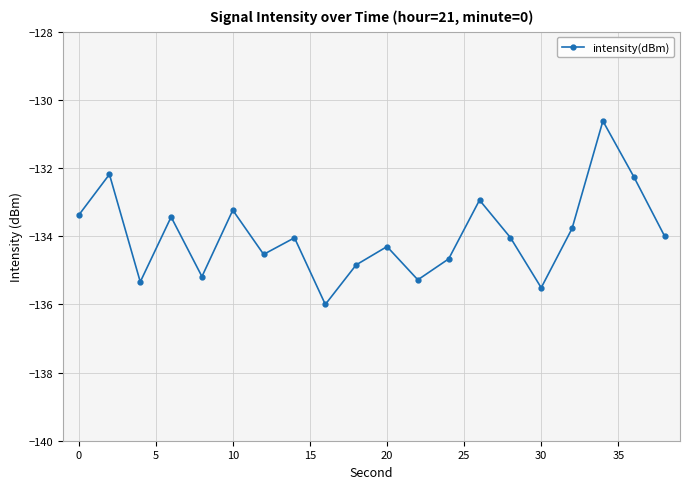

Does the chart display data point markers on the line(s)?

Yes